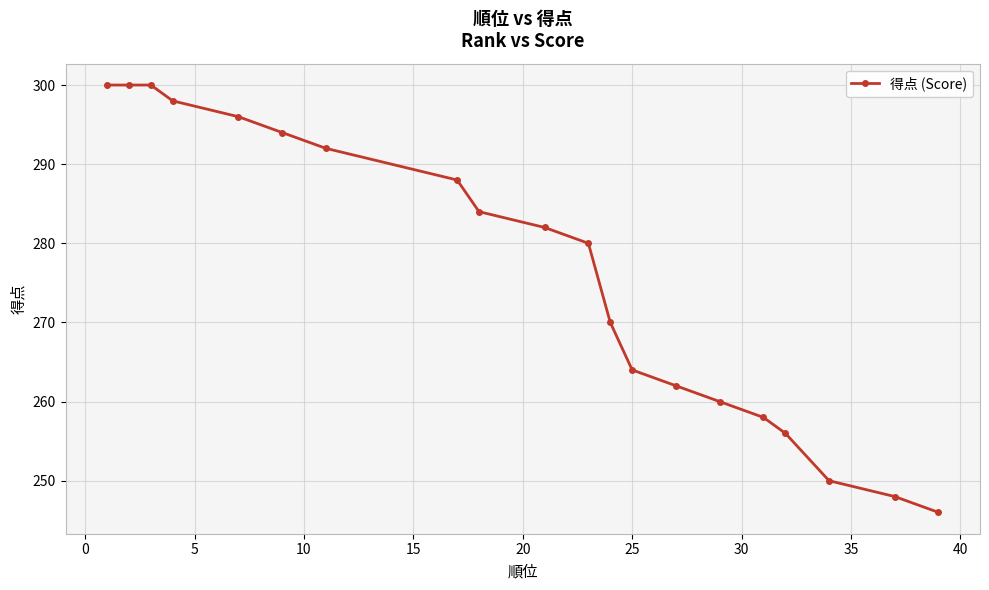

How many data points does each series have?

20